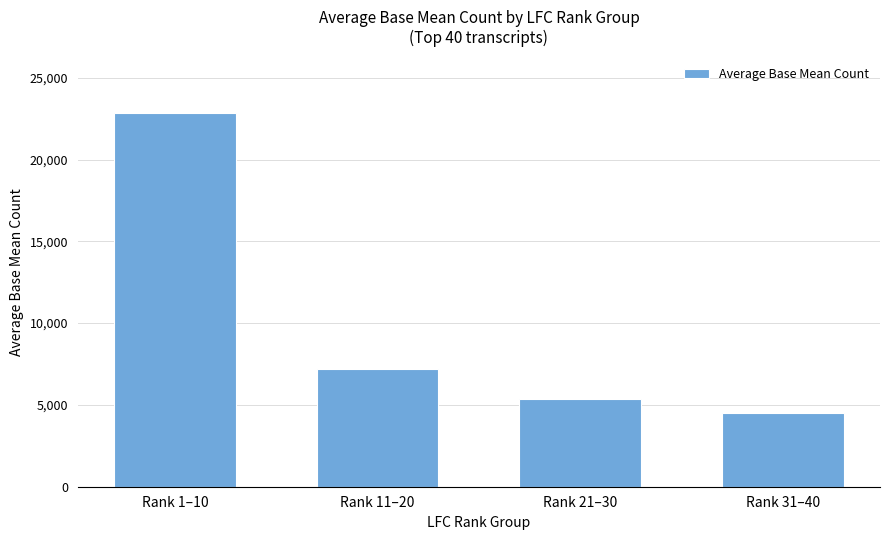

What is the label of the 3rd bar from the right?

Rank 11–20